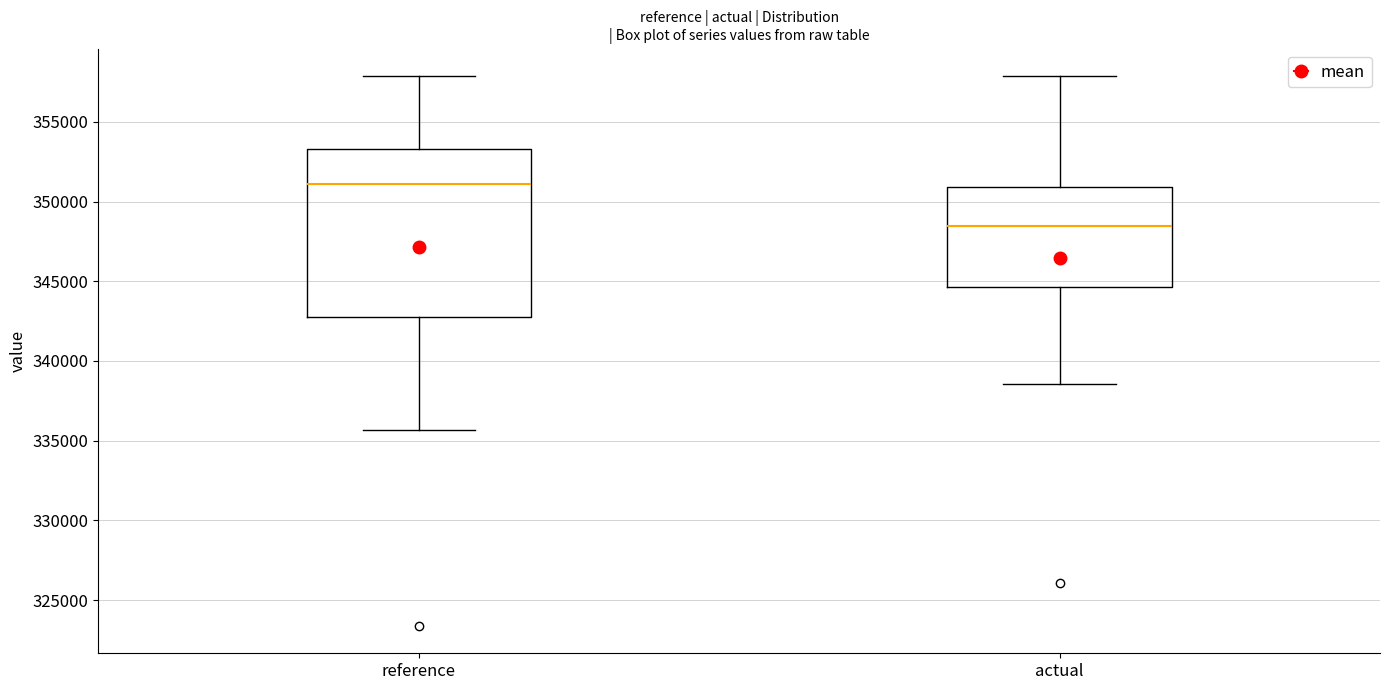

Reading left to right, transcribe this box plot: for each box, give where its median line is, the range the box spans, and where its two whiskers end, as read against the y-axis. The values are not printed on the chart, so give them approximately, as read against the axis.

reference: median 351000, box 343000 to 353500, whiskers 335500 to 358000
actual: median 348500, box 344500 to 351000, whiskers 338500 to 358000